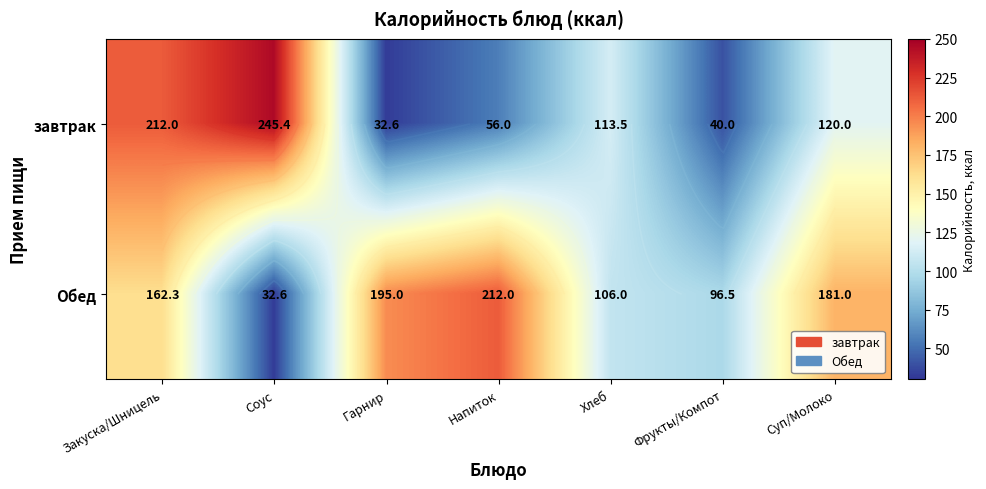

What is the minimum value shown in the chart?

32.6